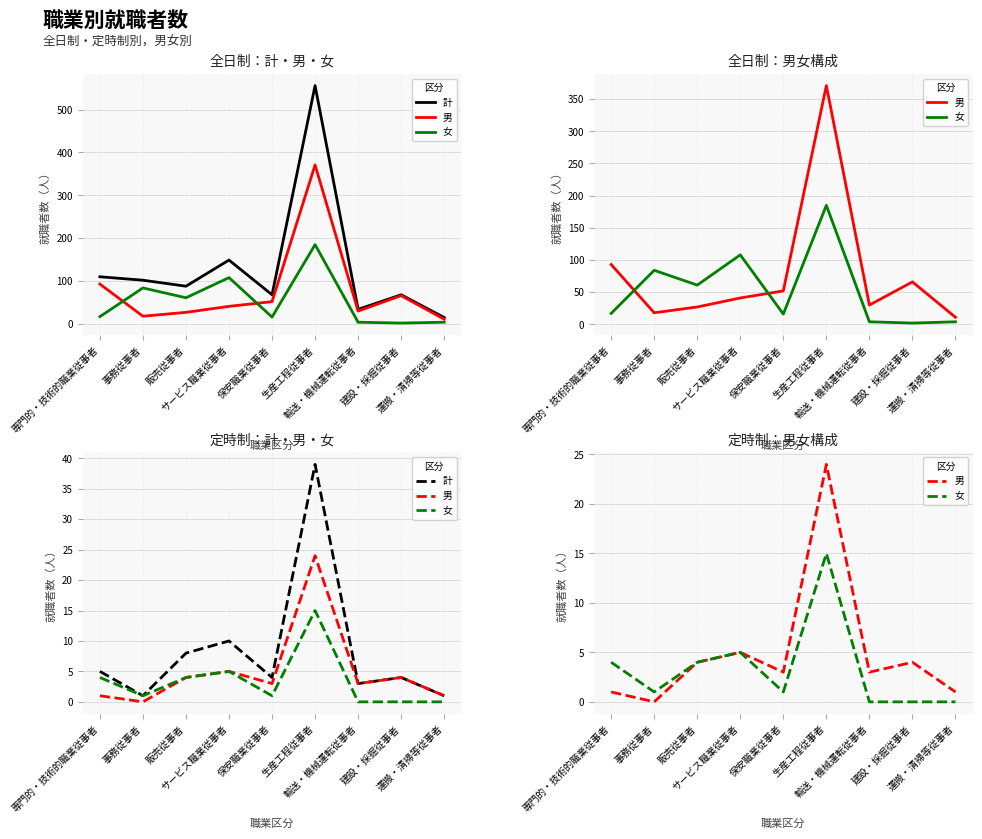

At which label does 女 first exceed 1?

専門的・技術的職業従事者